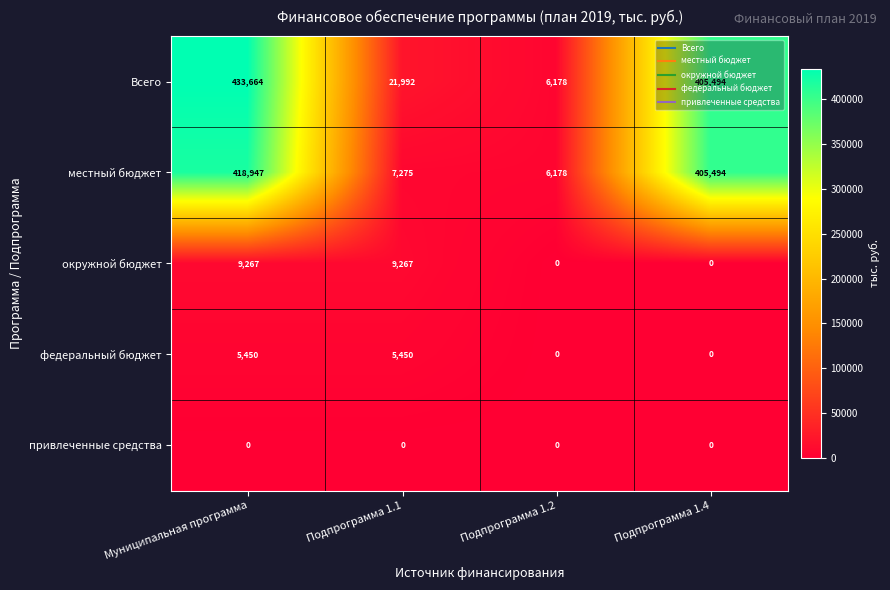

What is the difference between the highest and lowest values at Муниципальная программа?

433664